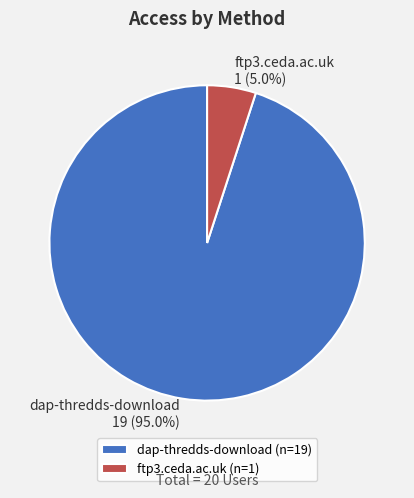

How much of the chart is everything except ftp3.ceda.ac.uk?

95.0%